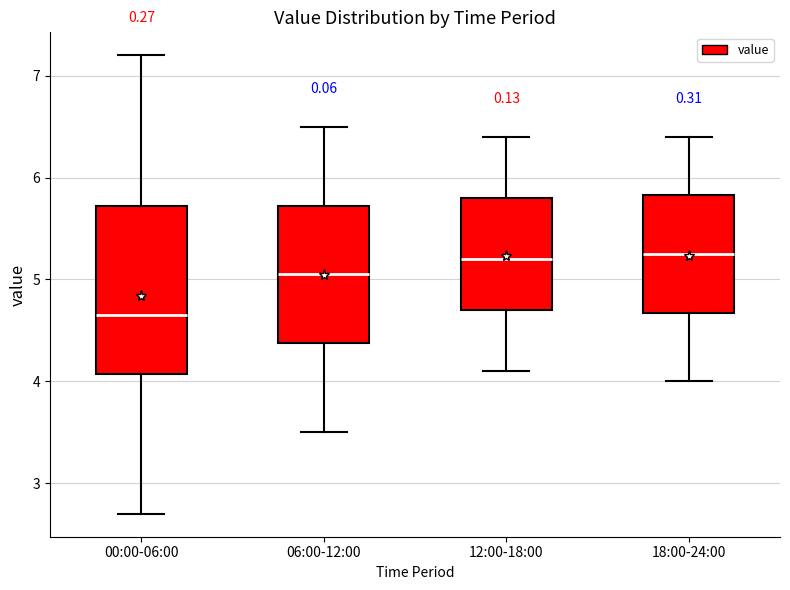

Where does the lower whisker of the box for 12:00-18:00 end on the y-axis? The values are not printed on the chart, so give them approximately, as read against the axis.

4.1